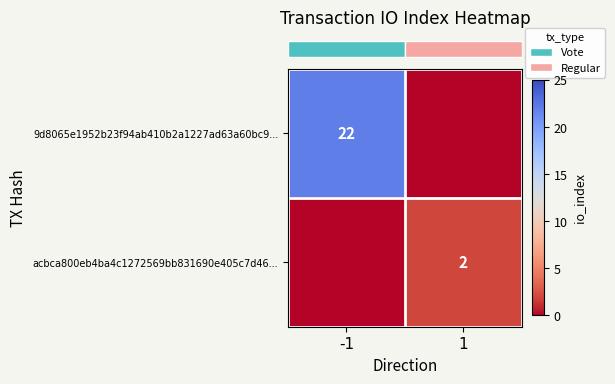

What is the sum of all row_1 values?

2